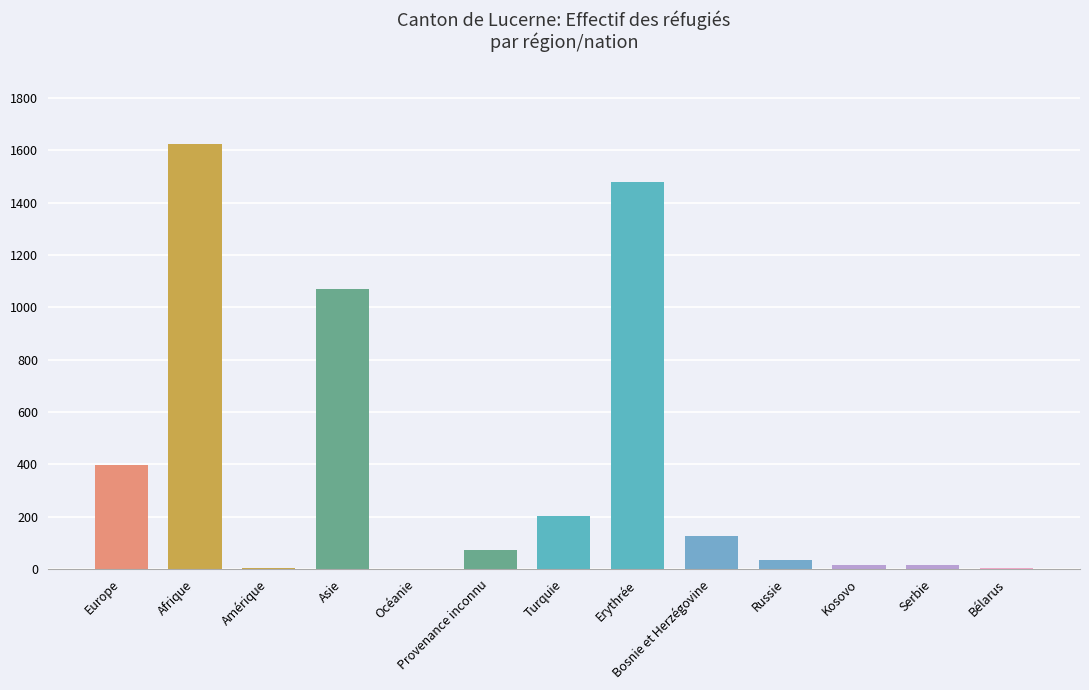

Which label corresponds to the largest value in the chart?

Afrique